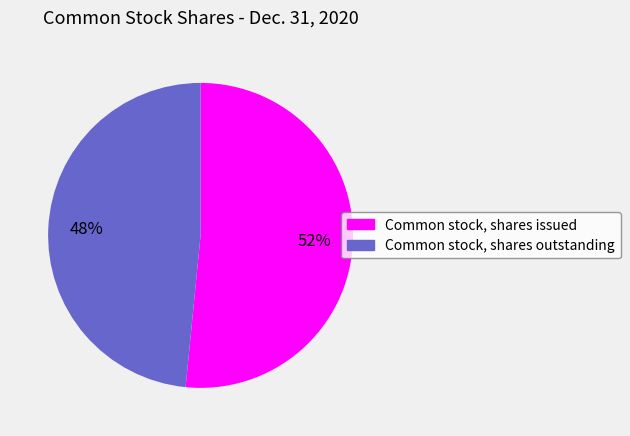

Does any single category account for the majority?

Yes